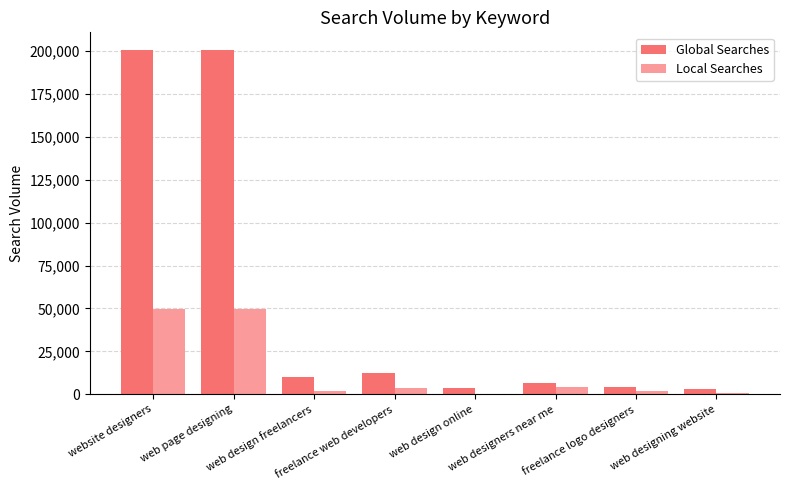

Where does the Global Searches series first go above 9900?

website designers